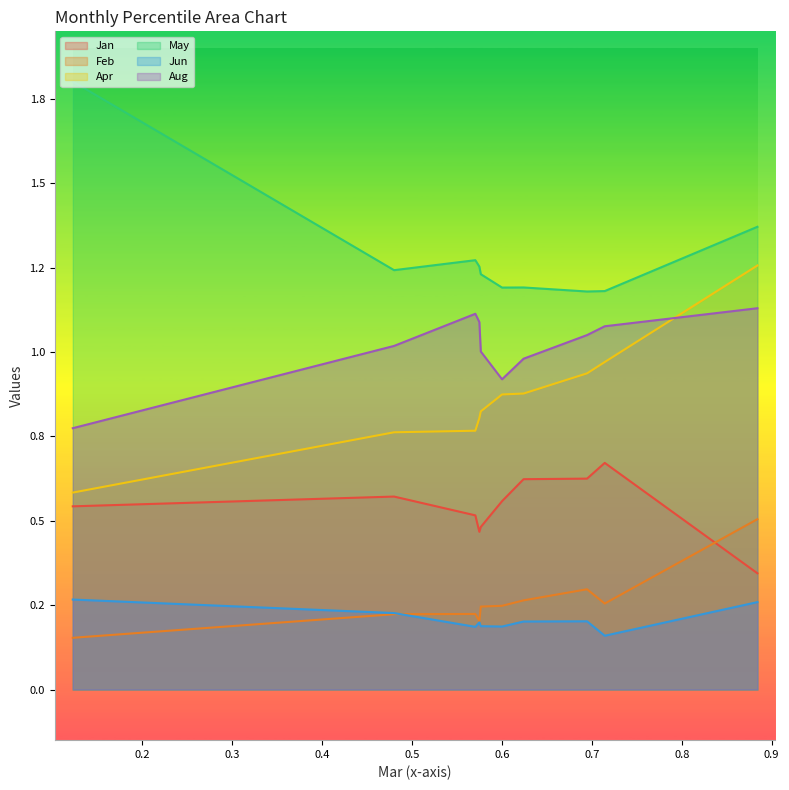

Which category has the lowest value in the May series?

pct75